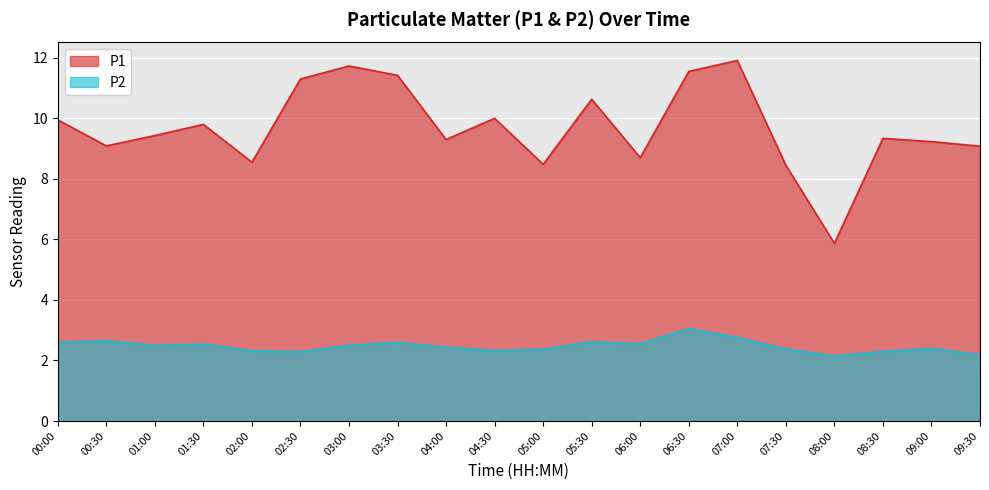

Where is the first local minimum for P1?

00:30